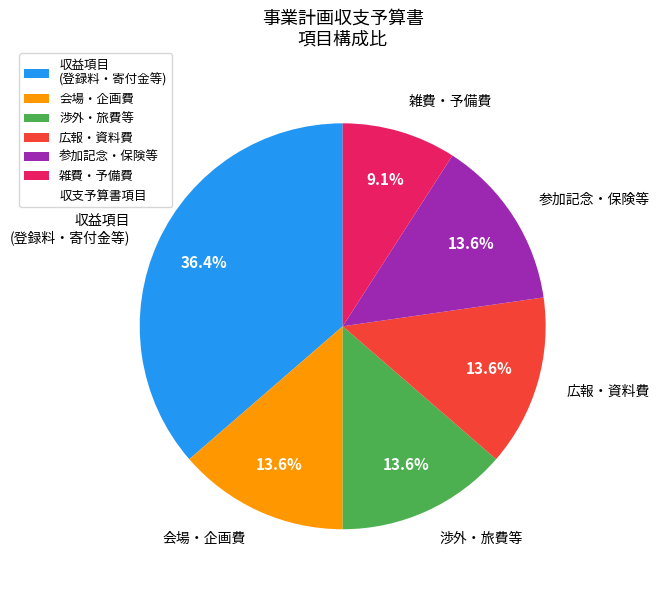

What percentage do 雑費・予備費 and 参加記念・保険等 together represent?

22.7%